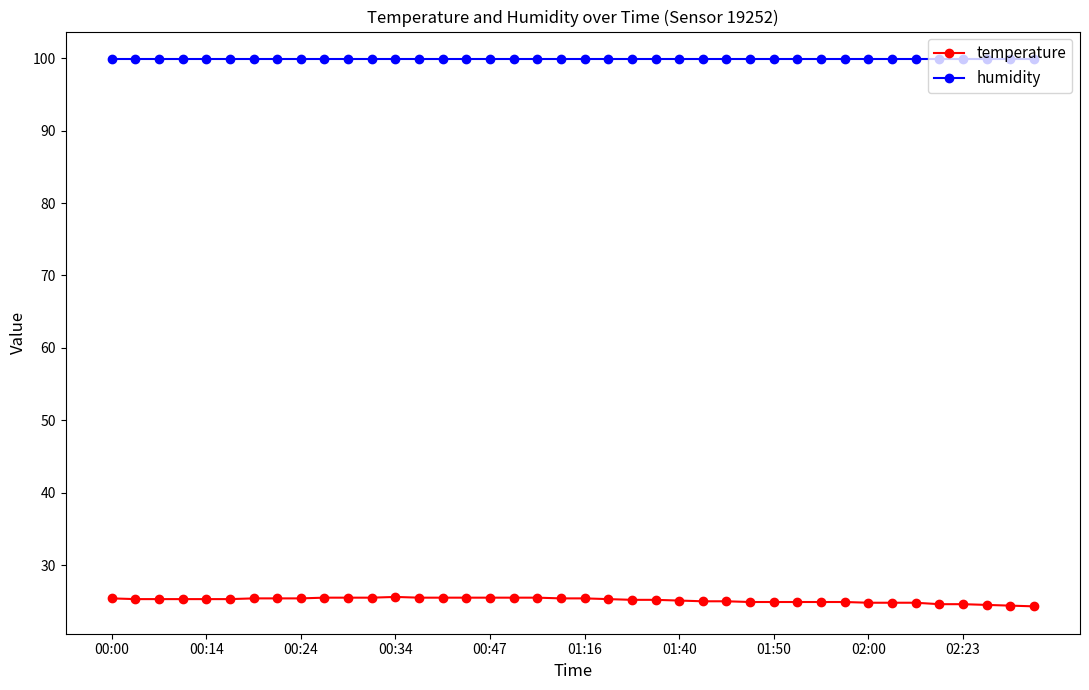

What is the value of the temperature point at the 7th from the left?

25.4